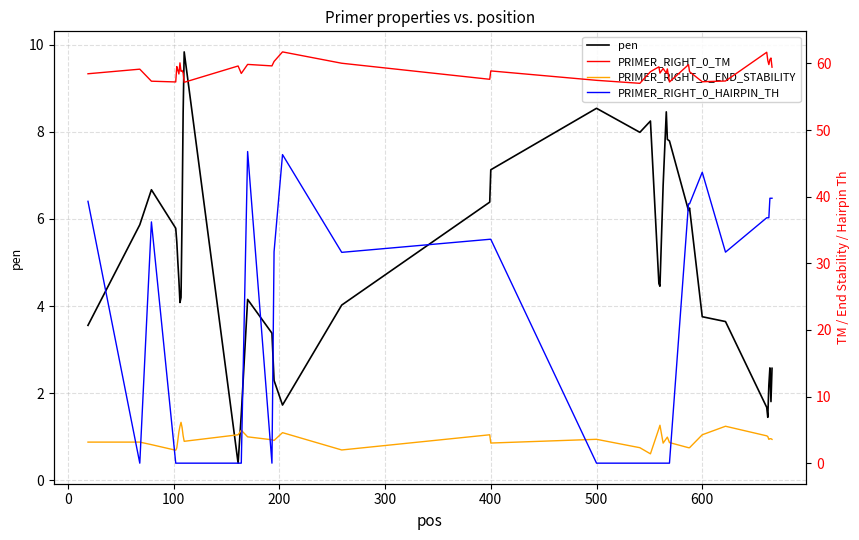

What is the highest value of the pen series?

9.8